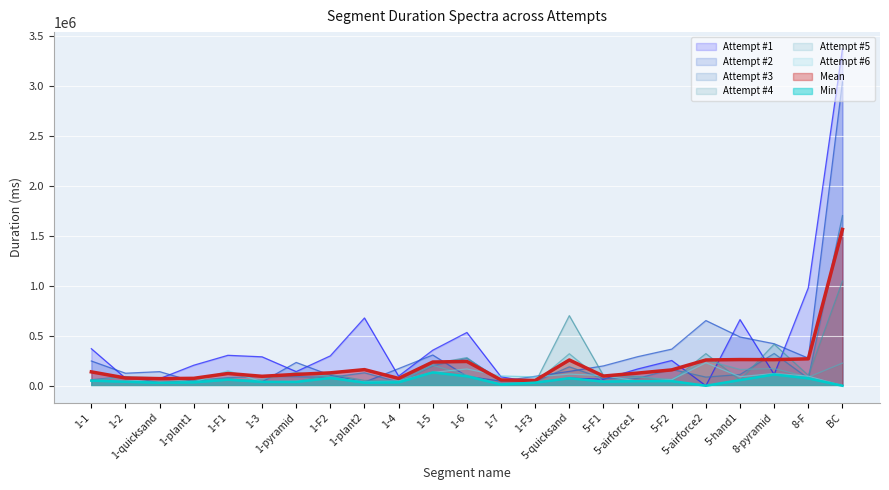

How many lines are shown in the chart?

8